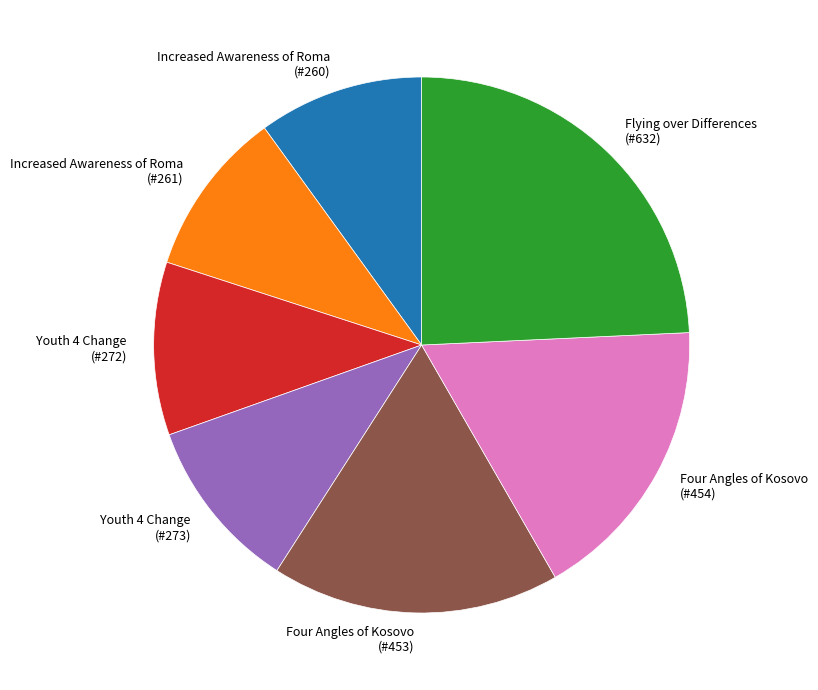

Is it true that Four Angles of Kosovo (#453) is 17% of the pie?

True